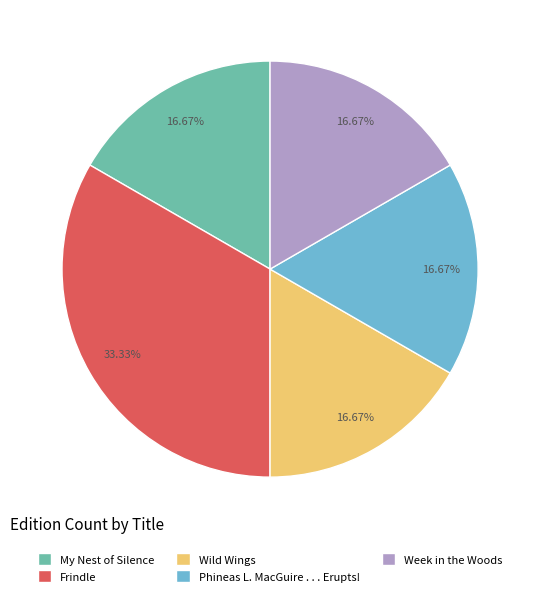

How many segments does this pie chart have?

5